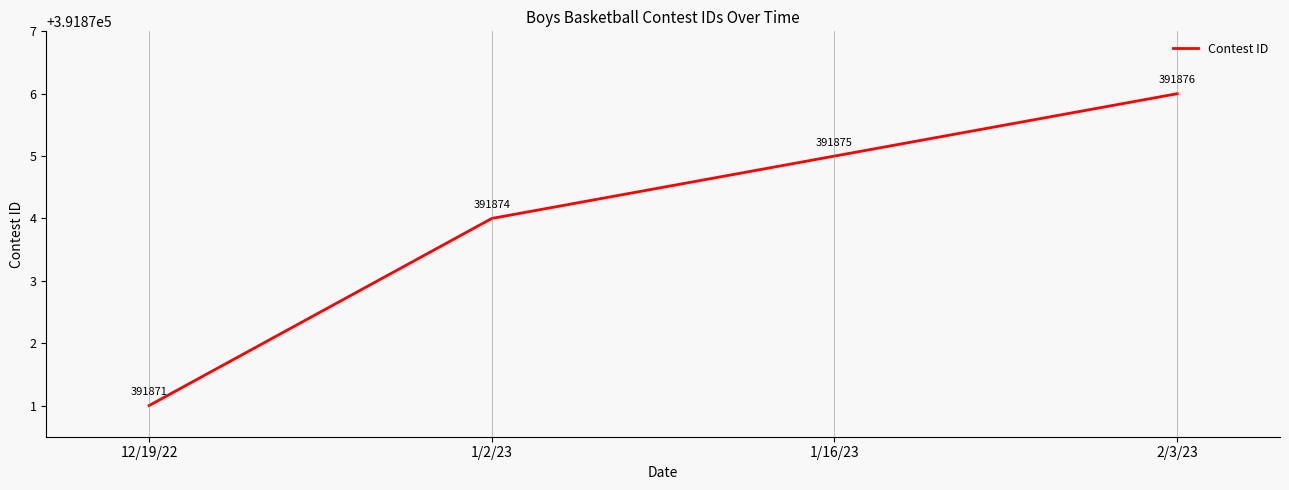

Reading left to right, what are all the values shown in this chart?

391871	391874	391875	391876